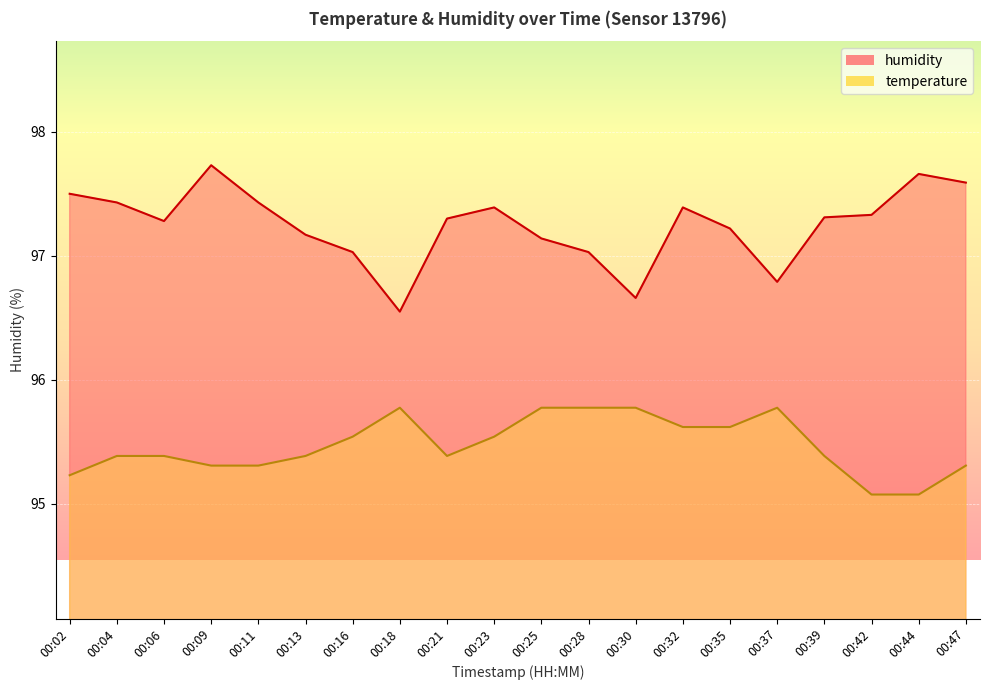

What is the average value of the humidity series?

97.2